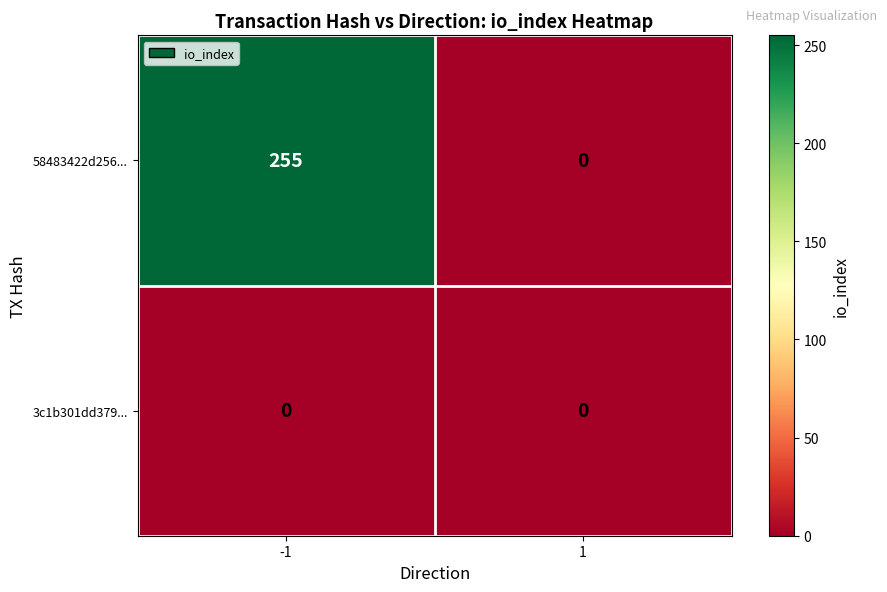

The value of 58483422d256... at 1 is 0. True or false?

True